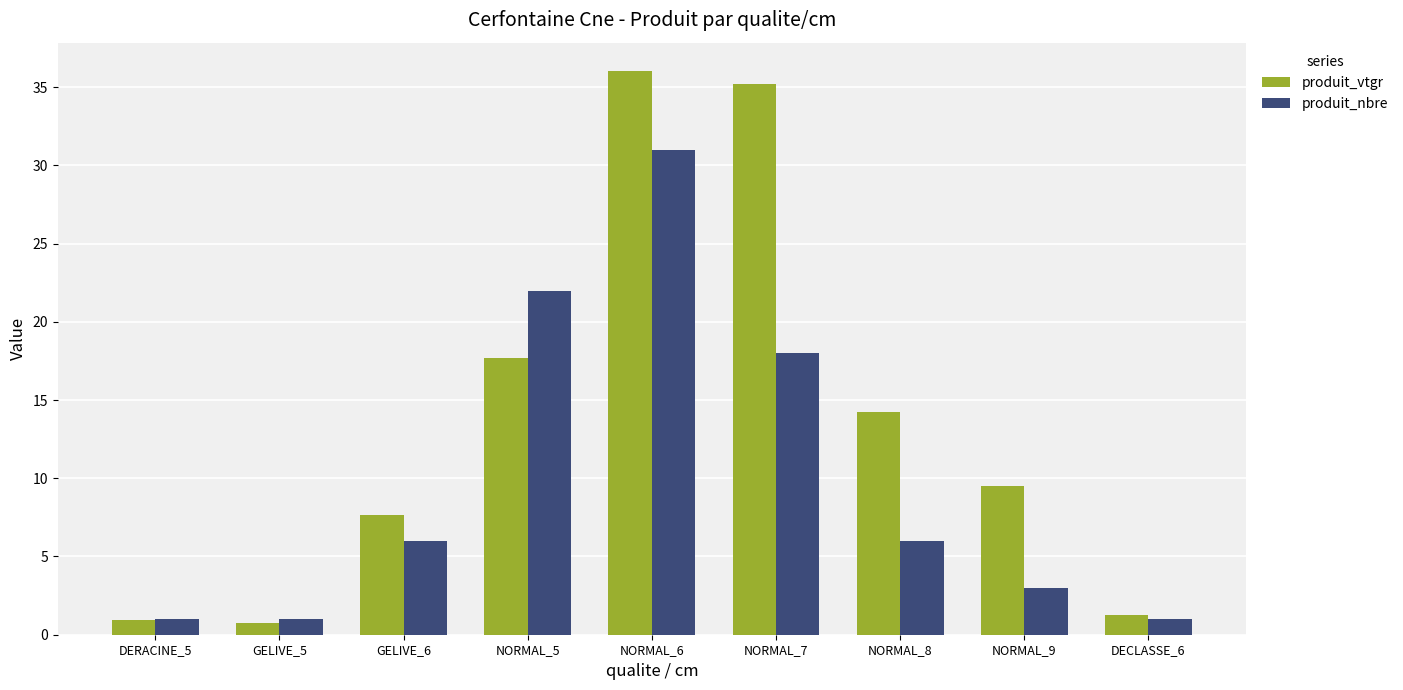

Which category has the highest value in the produit_nbre series?

NORMAL_6